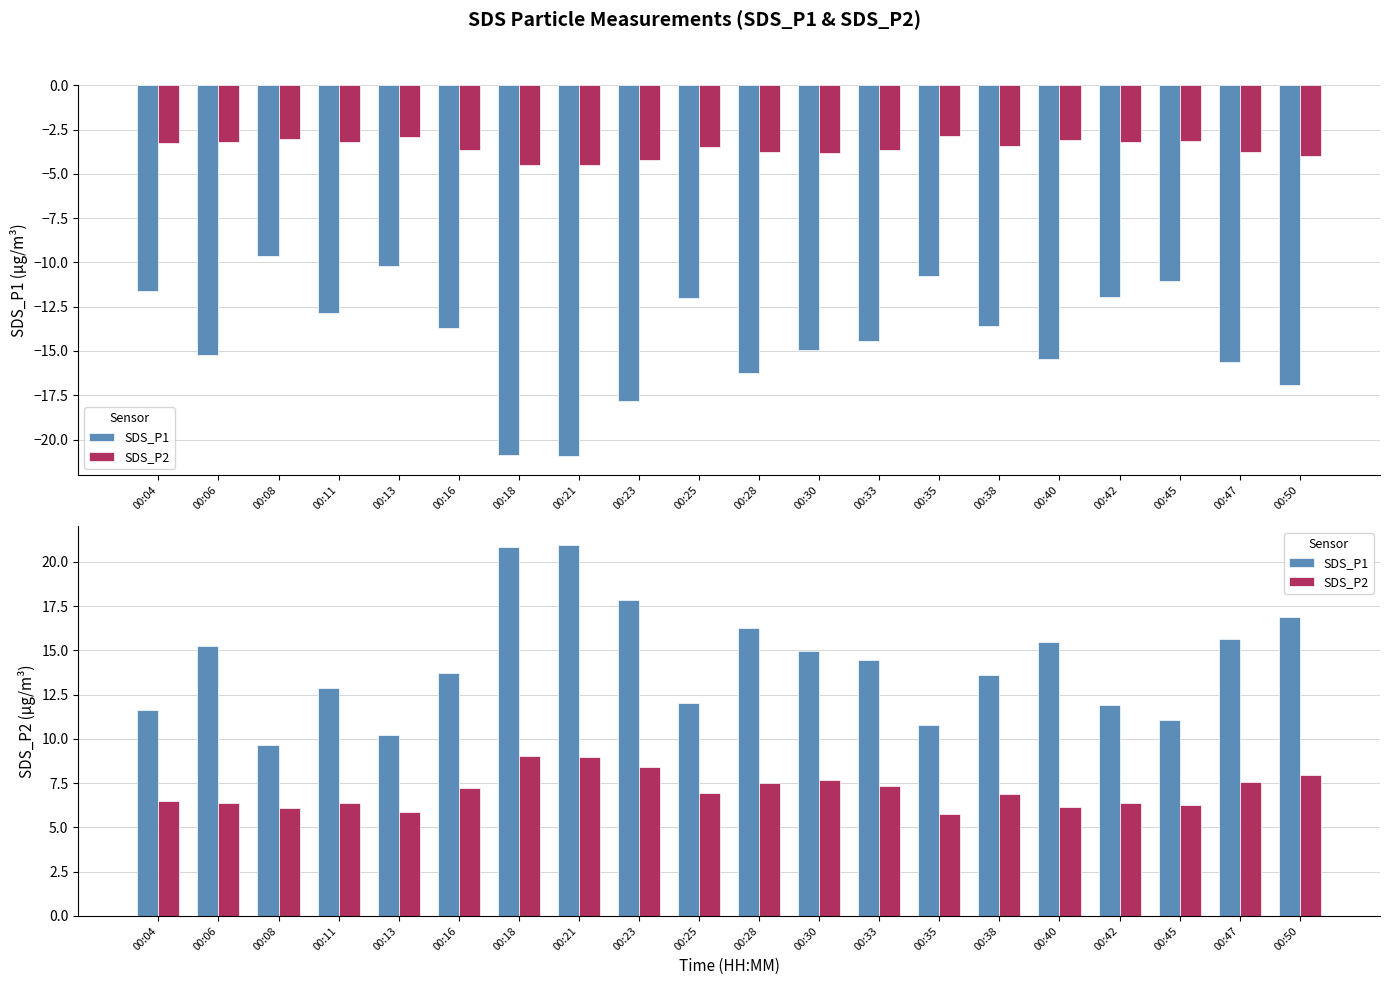

Count the number of data series in this chart.

2